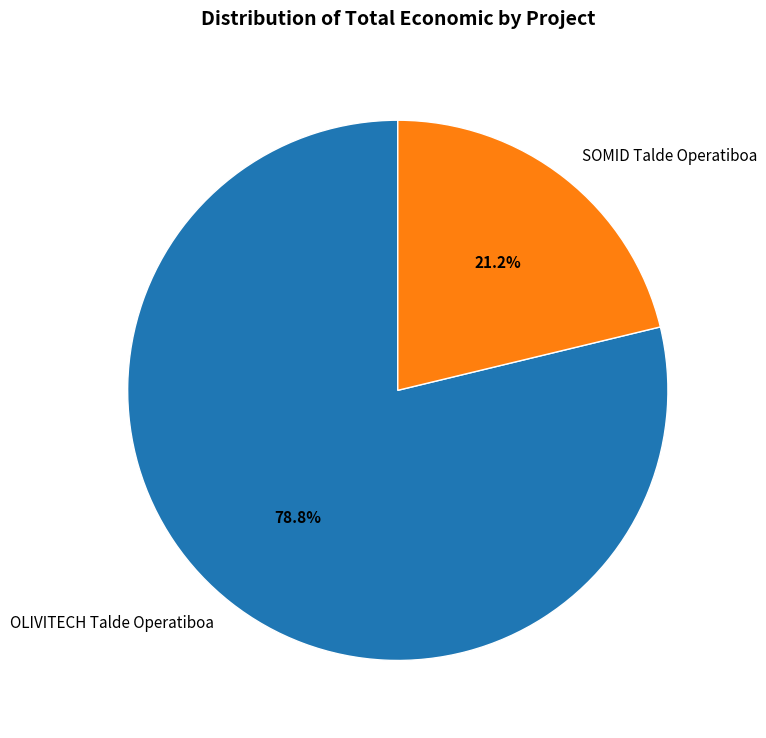

How many segments does this pie chart have?

2